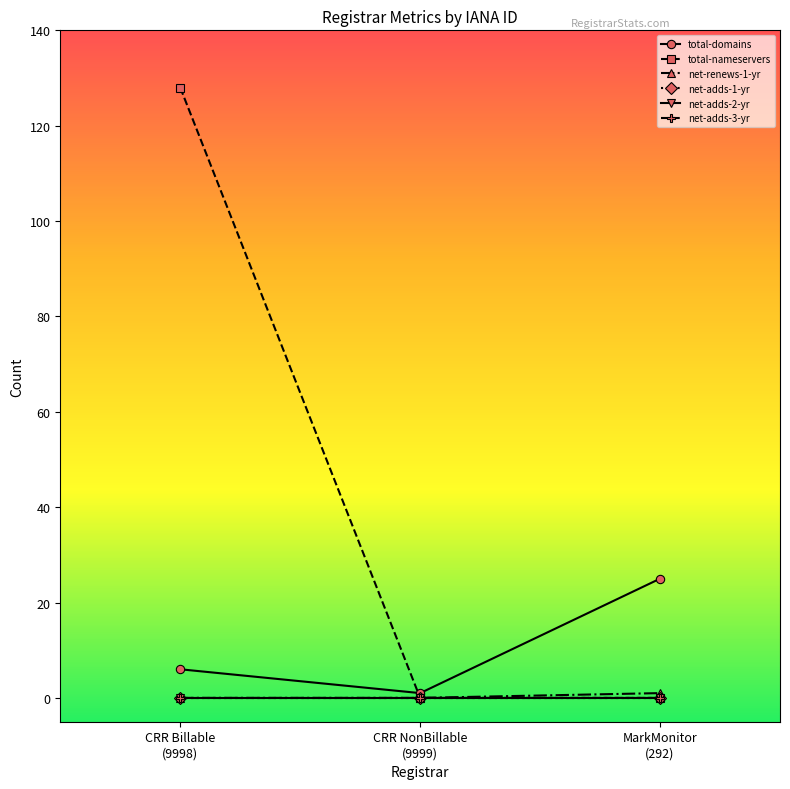

What is the difference between the total-domains values at CRR NonBillable
(9999) and MarkMonitor
(292)?

24